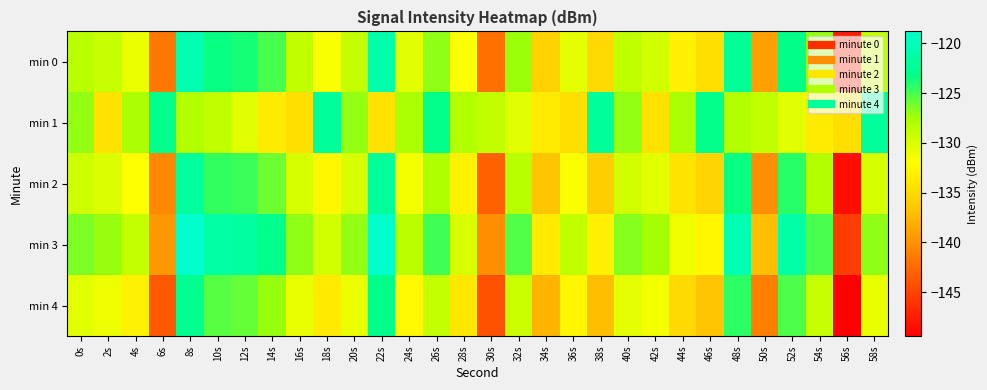

What is the spread (max minus min) of values at 50s?

12.3